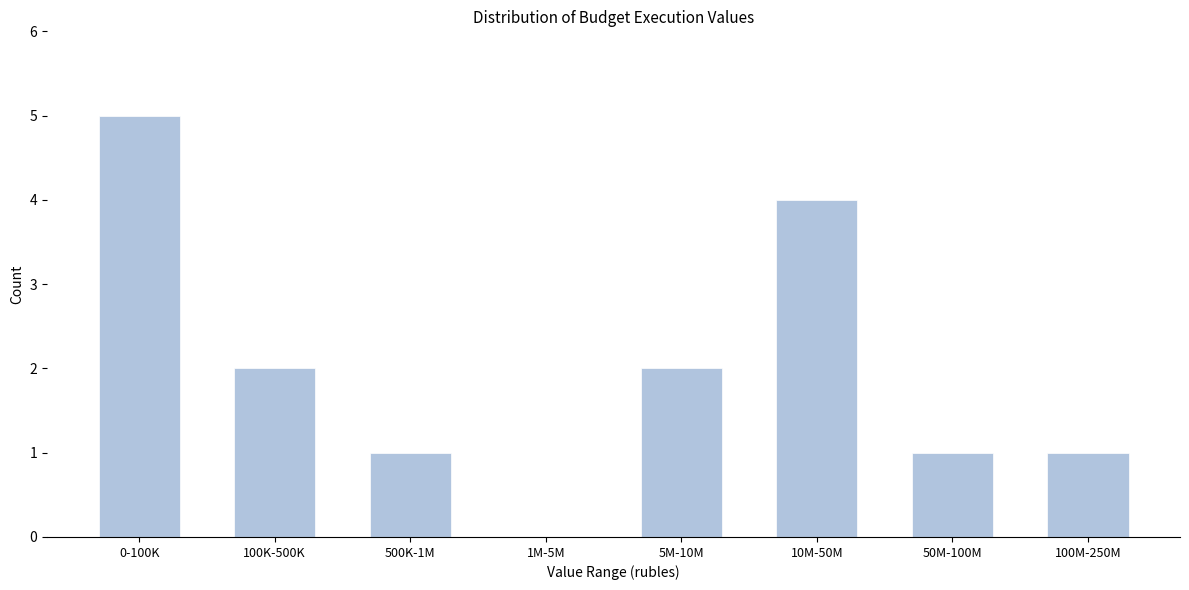

Reading left to right, list all the values displayed in this chart.

0-100K=5	100K-500K=2	500K-1M=1	1M-5M=0	5M-10M=2	10M-50M=4	50M-100M=1	100M-250M=1